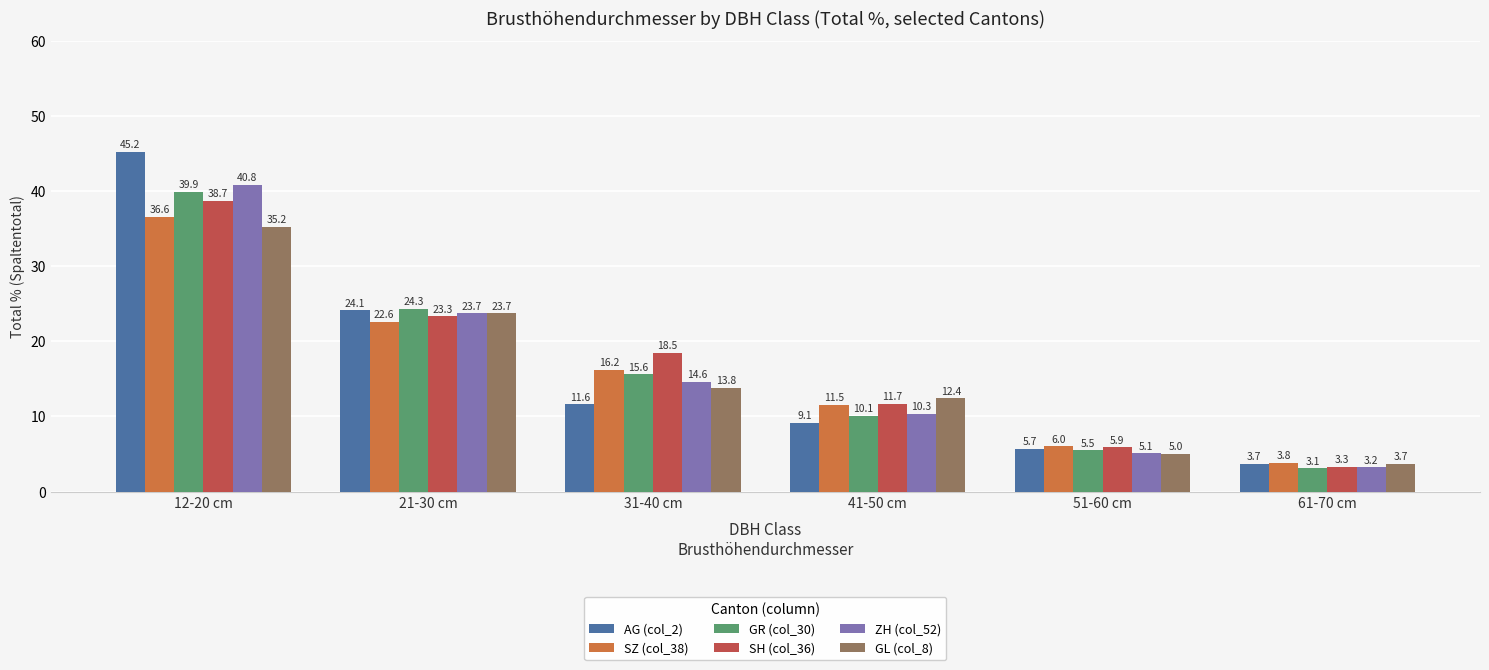

What is the difference between the maximum and minimum values in the AG (col_2) series?

41.5